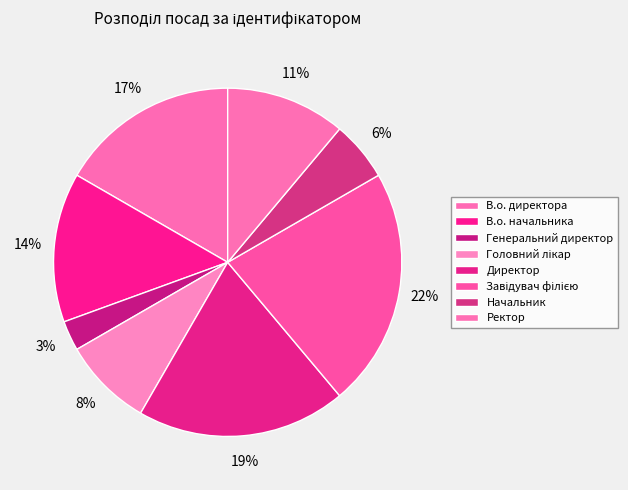

Count the number of slices in the pie.

8